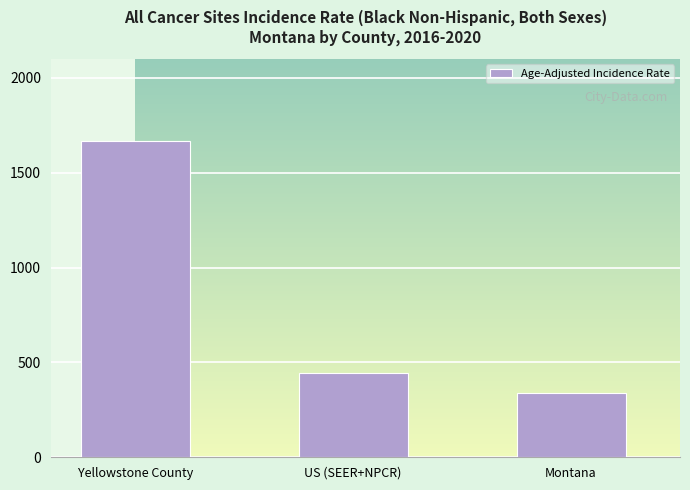

Which label corresponds to the largest value in the chart?

Yellowstone County